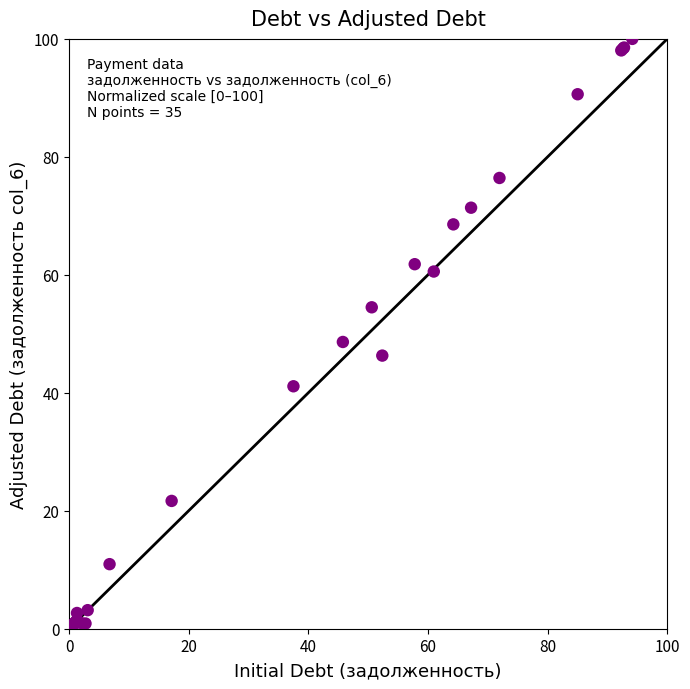

What Y value in the scatter plot is closest to 50?

48.6